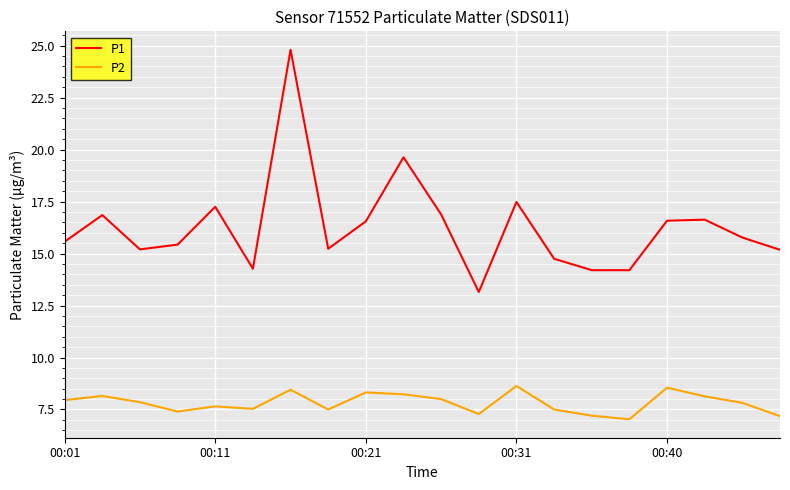

Which series has the largest range (max minus min)?

P1